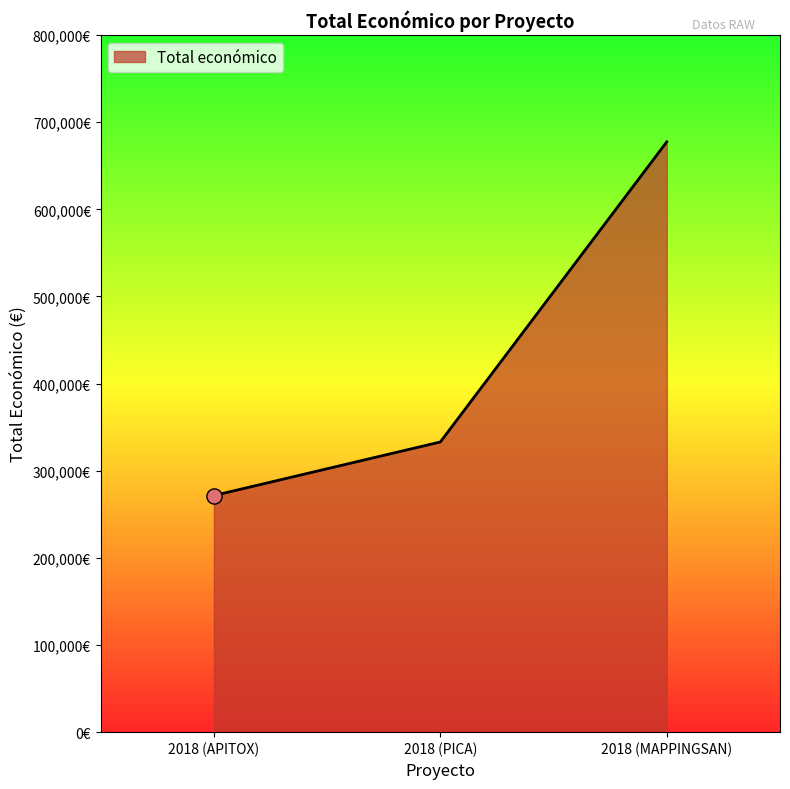

What is the ratio of the value at 2018 (MAPPINGSAN) to the value at 2018 (PICA)?

2.0